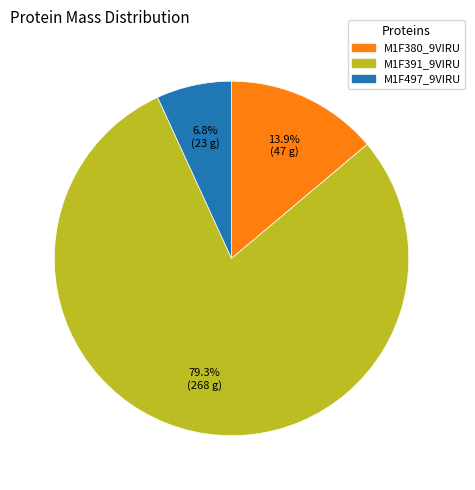

To the nearest percent, what is the difference between the largest and smallest slice percentages?

72%